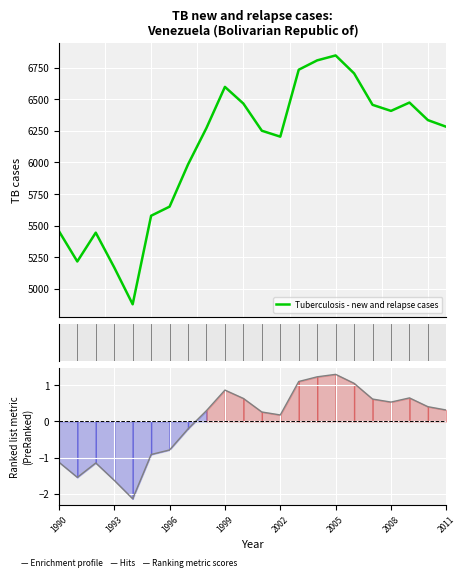

How many lines are shown in the chart?

2